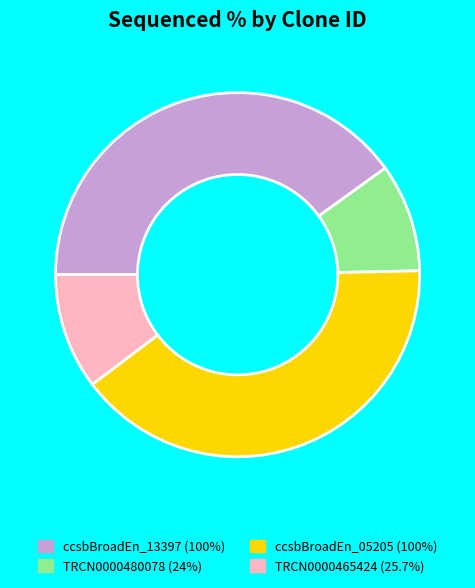

Is there a majority slice in this chart?

No